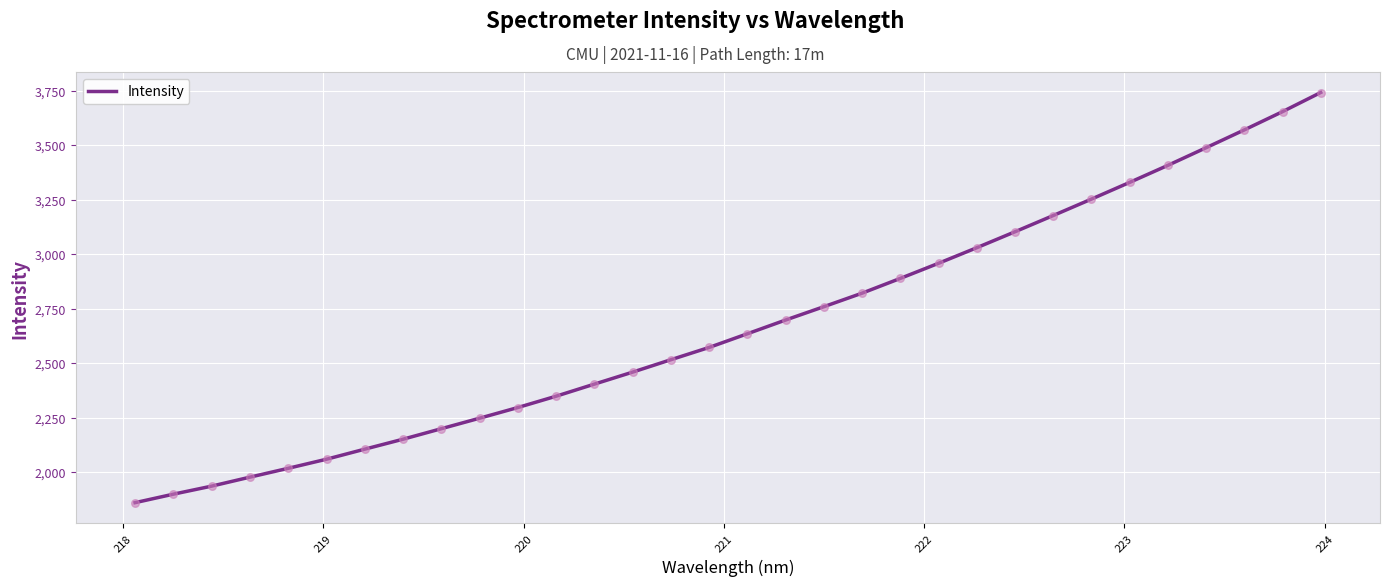

What is the minimum value shown in the chart?

1859.4